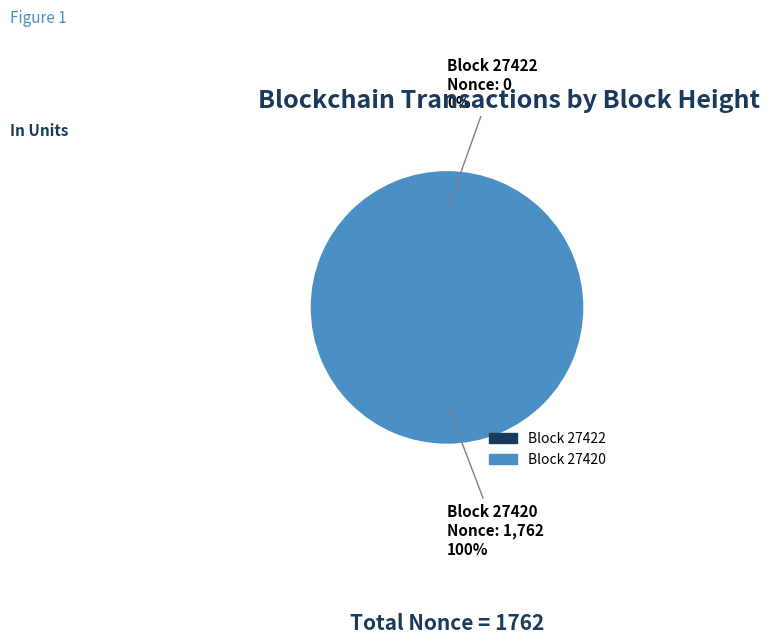

Is it true that 27420 is 100% of the pie?

True